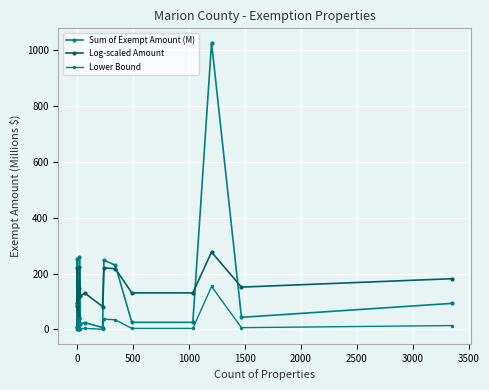

What is the sum of all Log-scaled Amount values?

2747.3